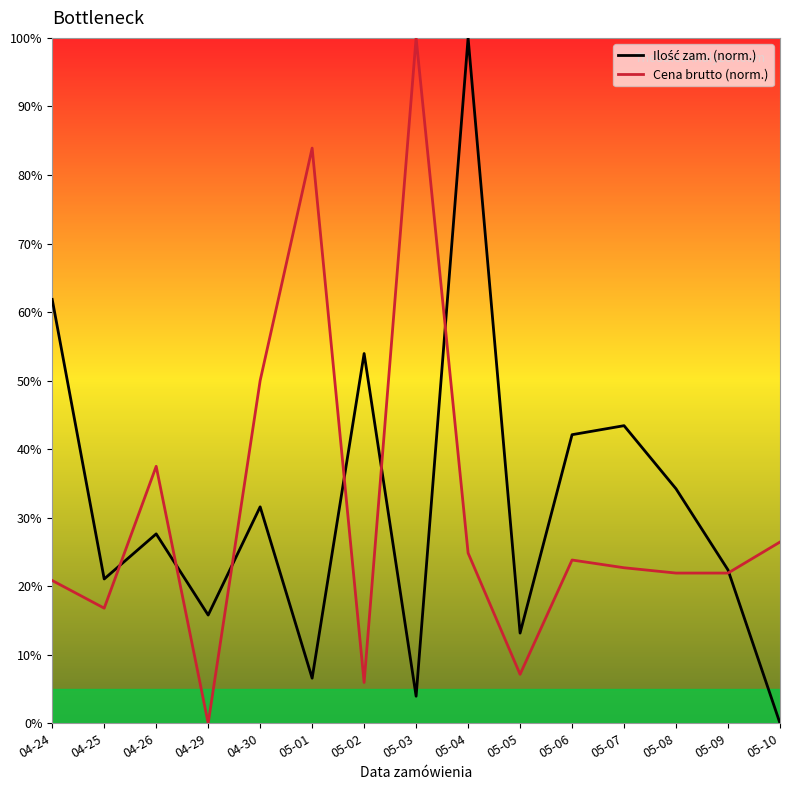

True or false: Cena brutto (norm.) has more than 1 interior local peaks.

True